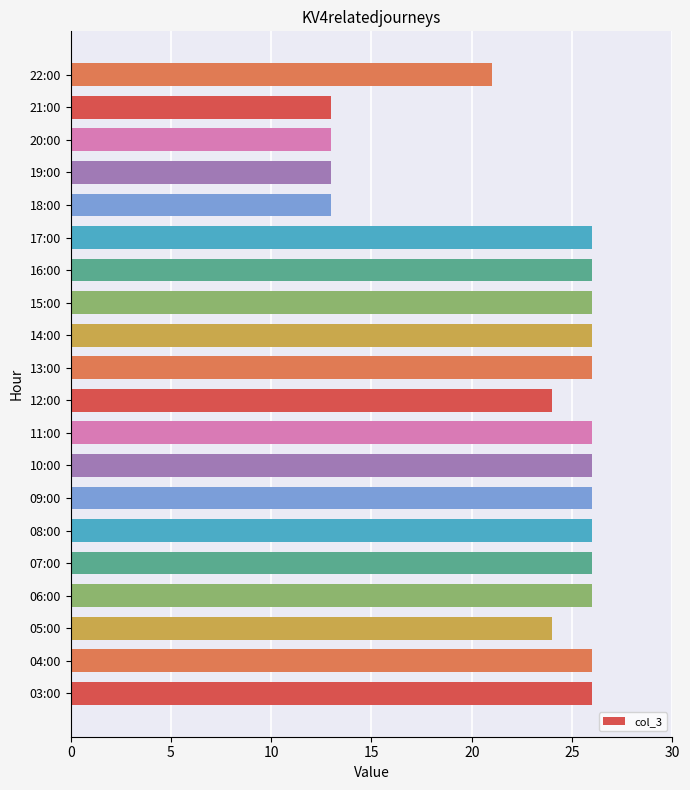

What is the maximum value shown in the chart?

26